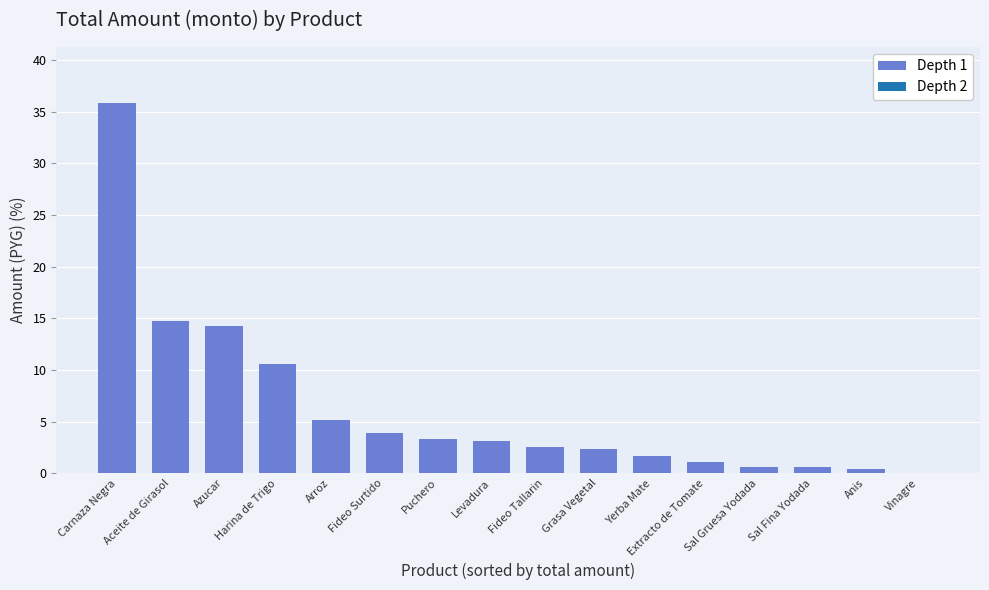

The value at Azucar is 14.3. True or false?

True